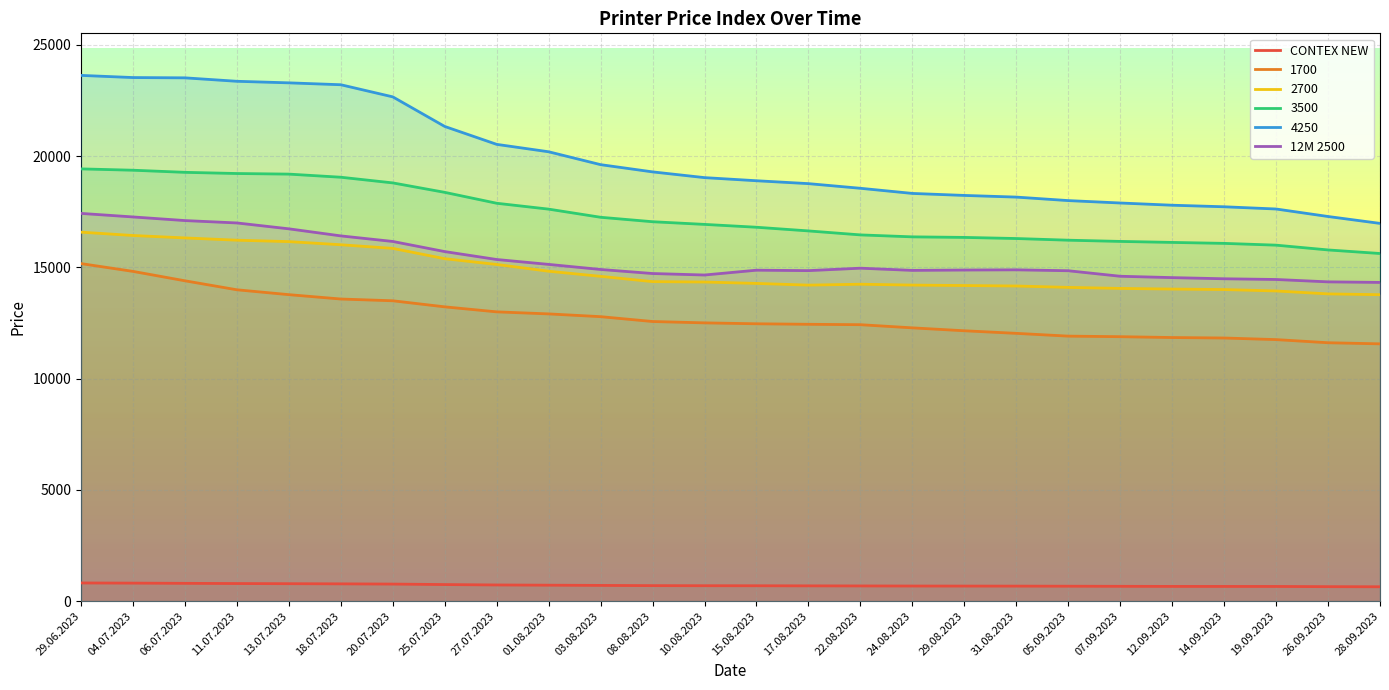

What value does the CONTEX NEW series have at 05.09.2023, to the nearest 50?

650